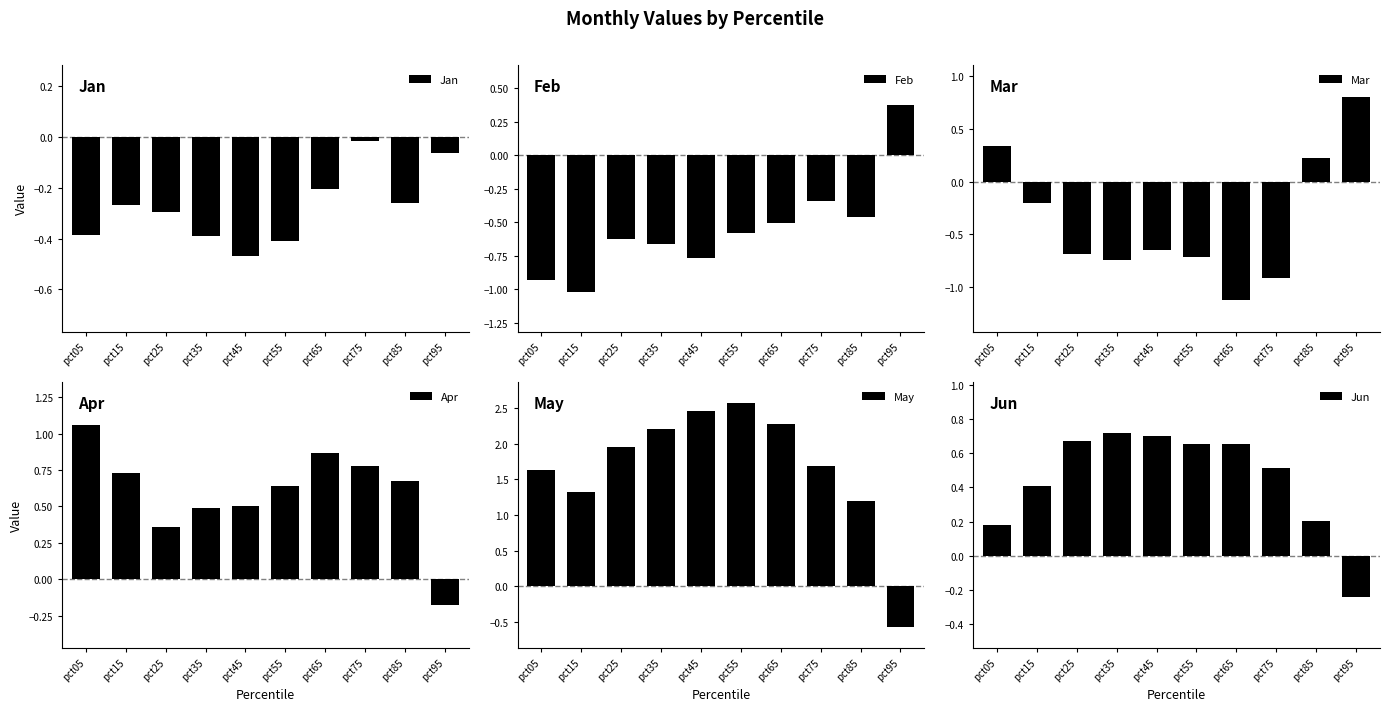

Is it true that Feb equals -1.6 at pct05?

False